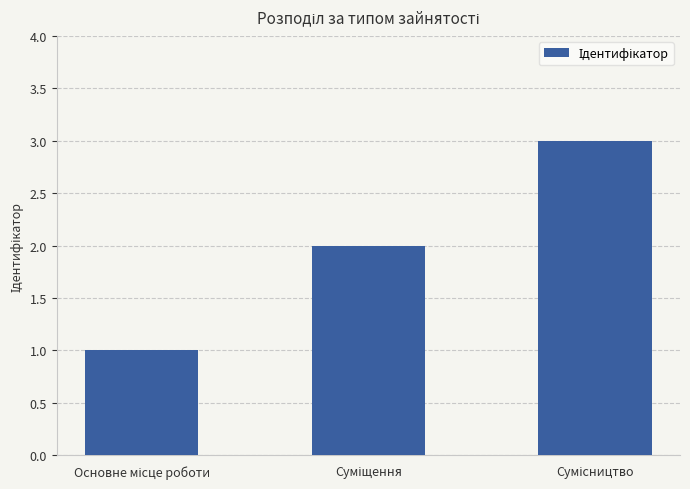

What is the greatest value displayed?

3